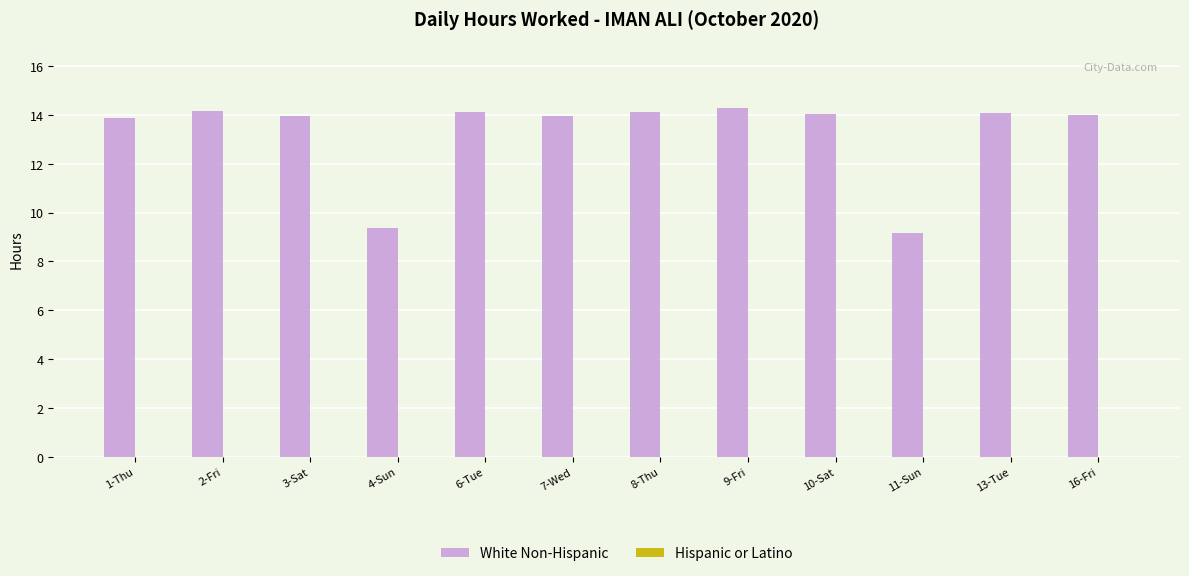

What is the minimum value shown in the chart?

9.2